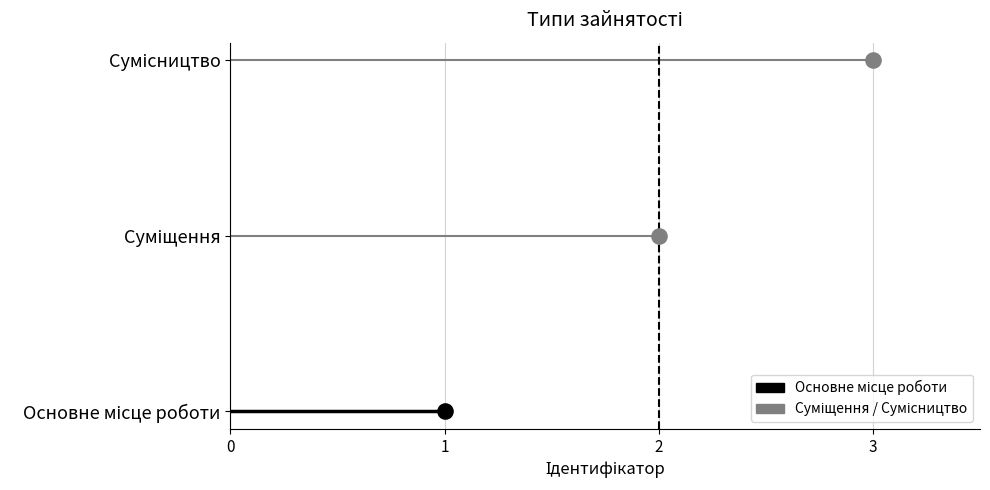

What is the change in value from 0 to 1?

+1